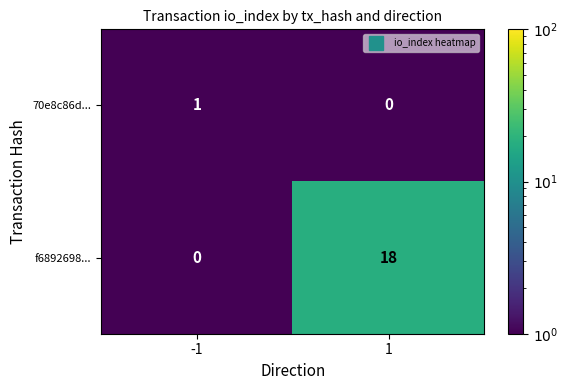

What is the sum of all f6892698... values?

18